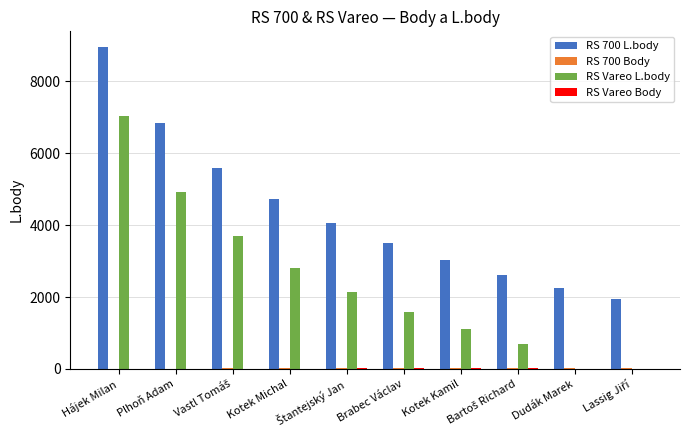

The value of RS 700 L.body at Hájek Milan is 8940. True or false?

True